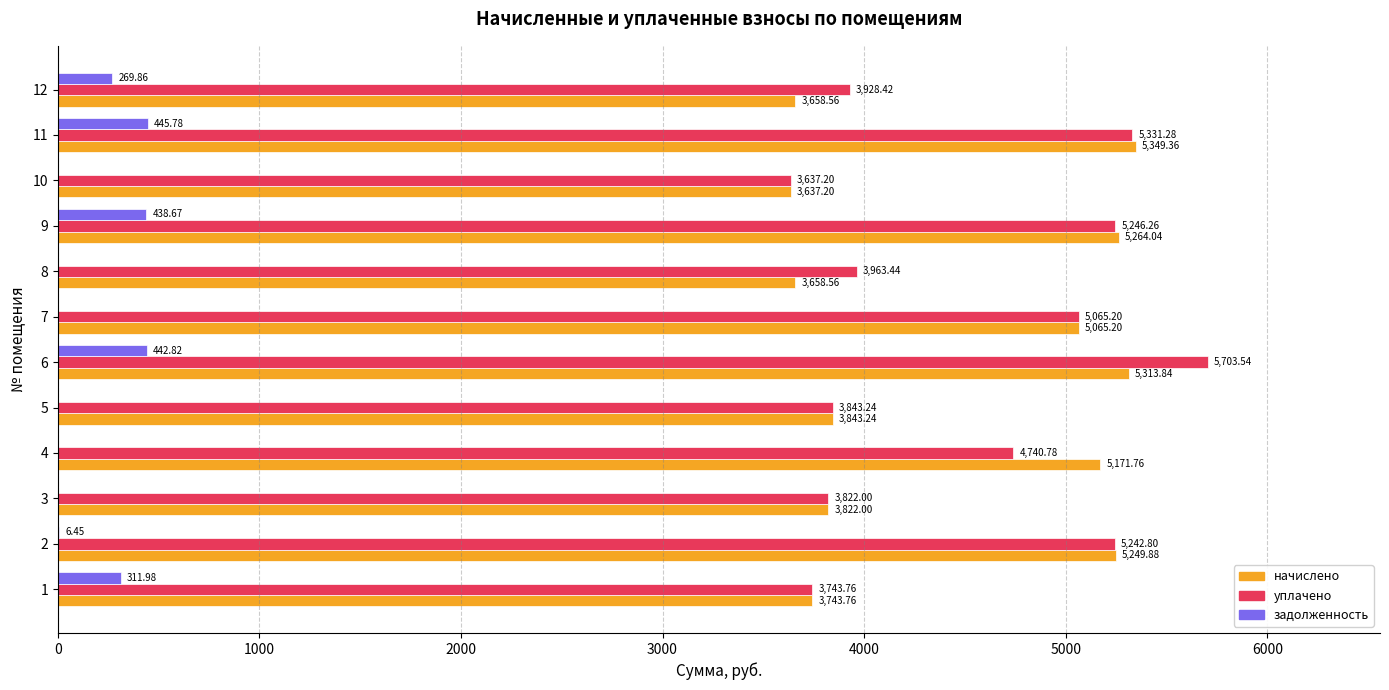

What is the sum of all уплачено values?

54267.9